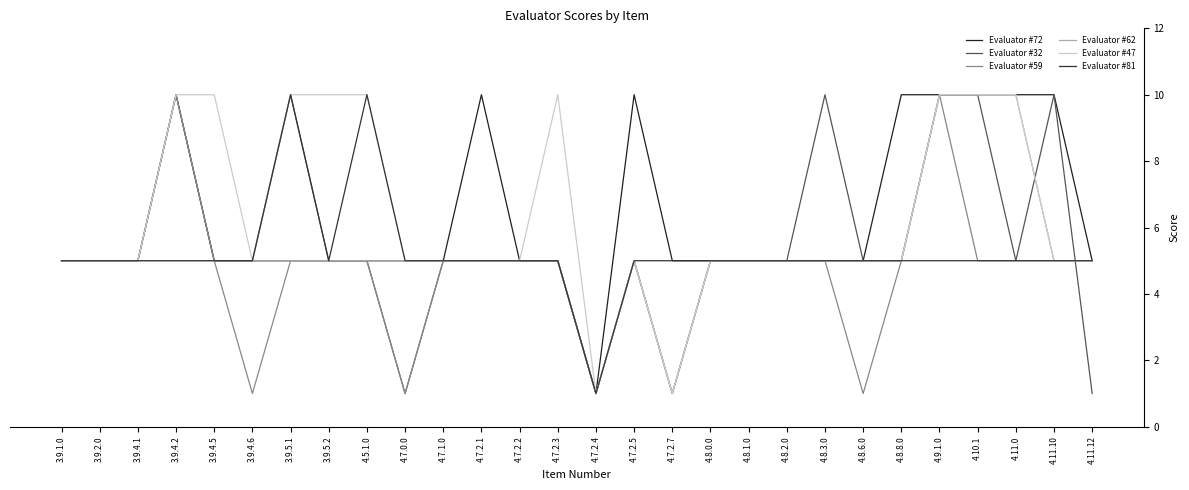

Does the chart display data point markers on the line(s)?

No